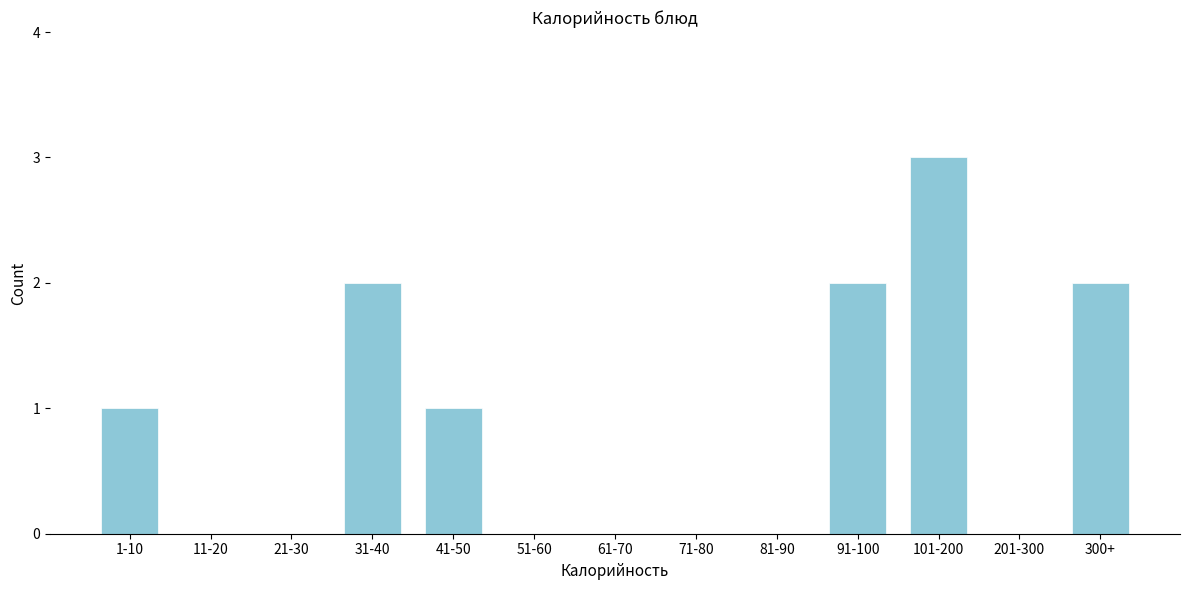

Reading left to right, what are all the values shown in this chart?

1-10=1	11-20=0	21-30=0	31-40=2	41-50=1	51-60=0	61-70=0	71-80=0	81-90=0	91-100=2	101-200=3	201-300=0	300+=2